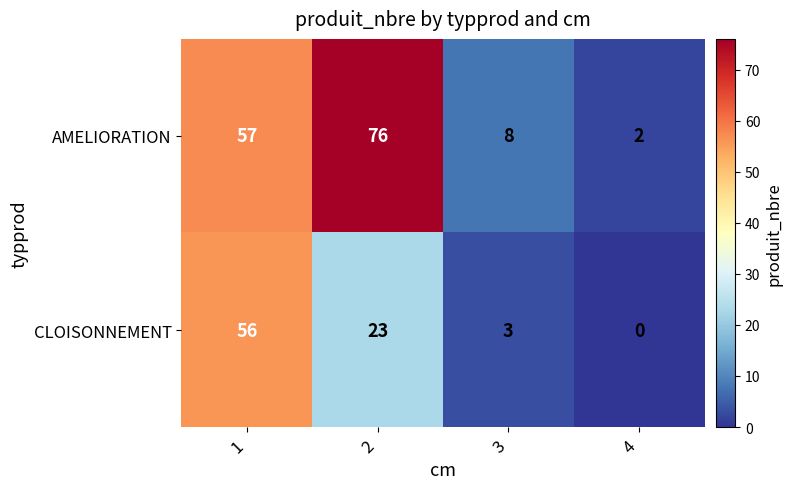

True or false: AMELIORATION has a value of 27 at 2.

False